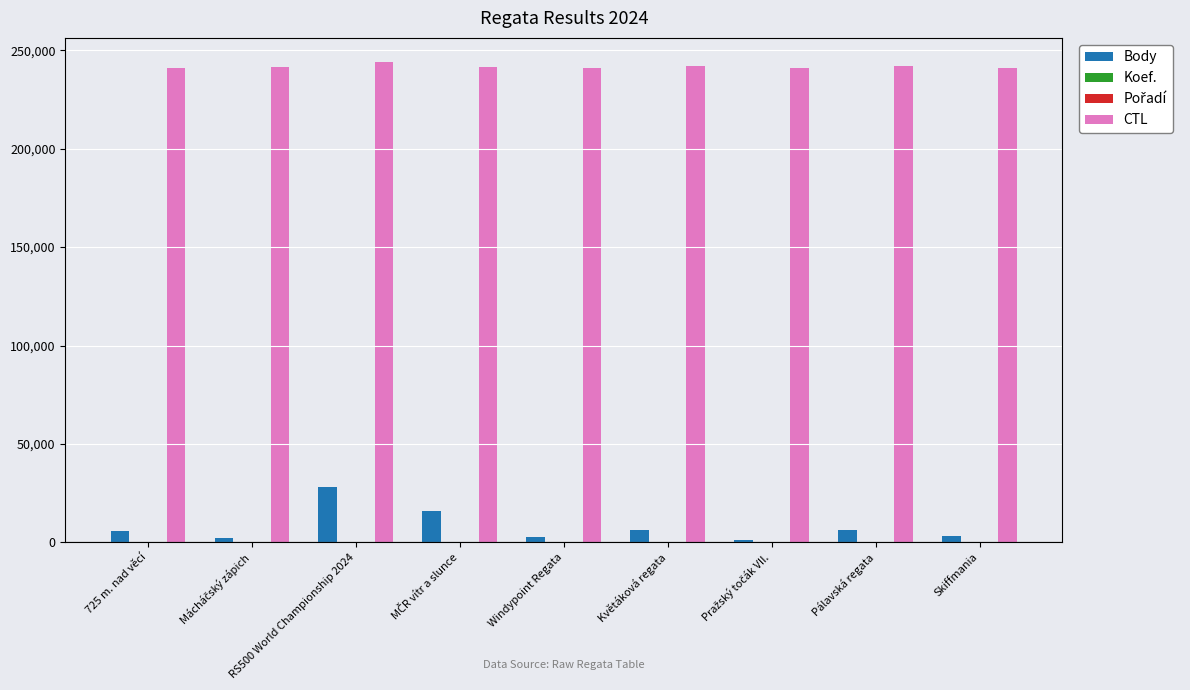

What is the sum of all Body values?

72124